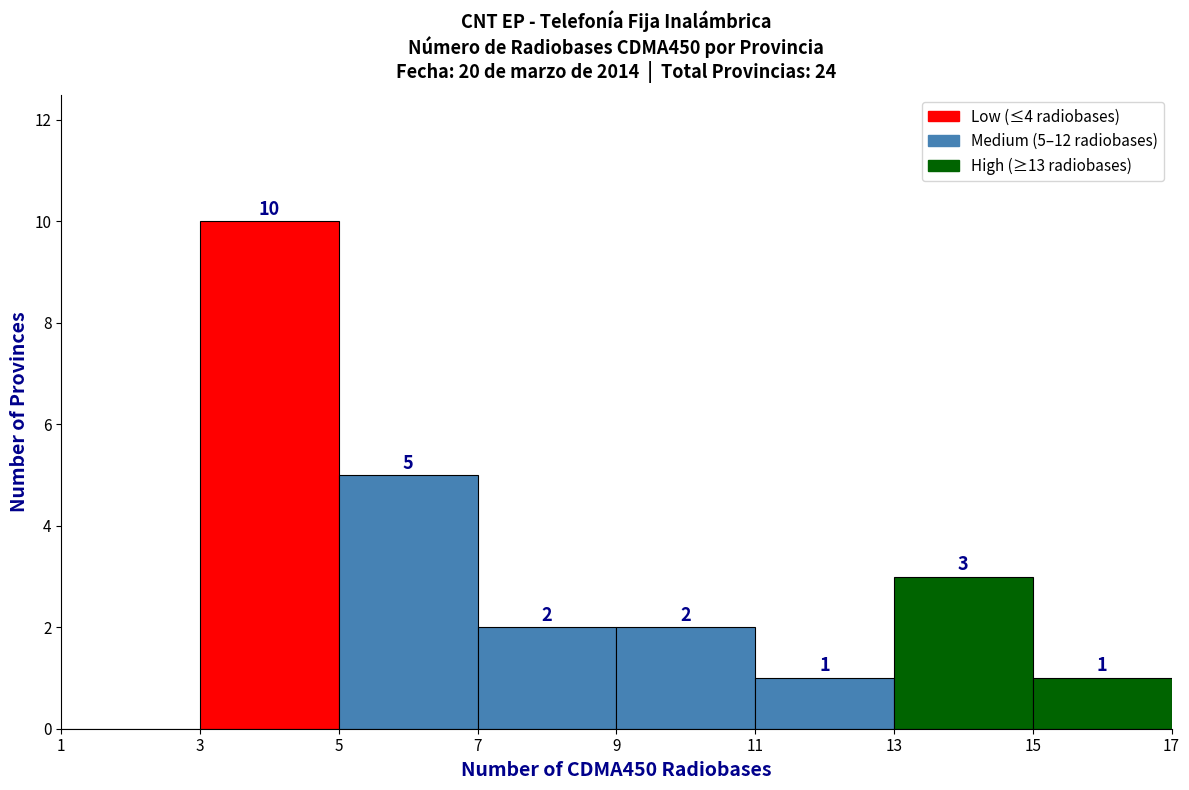

Over which range of the x-axis is the bar tallest?

3 to 5